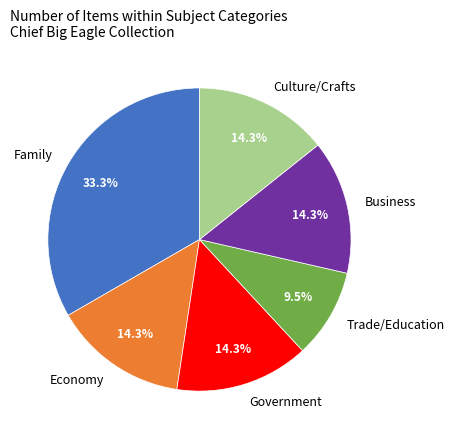

Is there any slice that represents more than half of the pie?

No